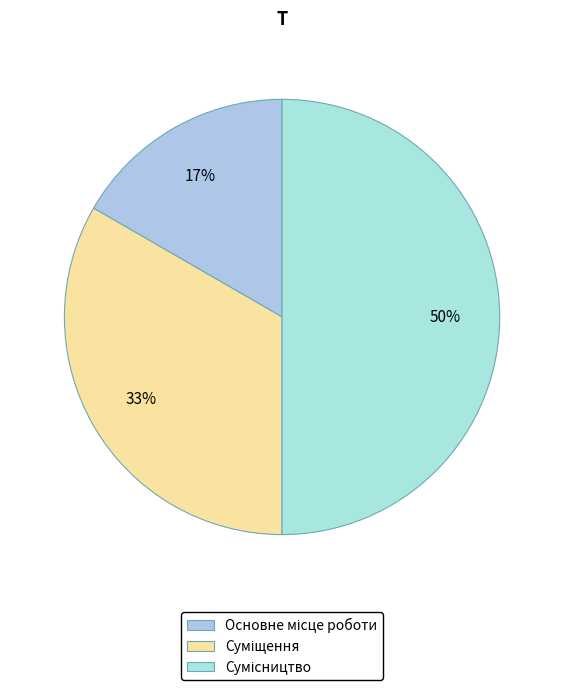

Which slice is the largest?

Сумісництво